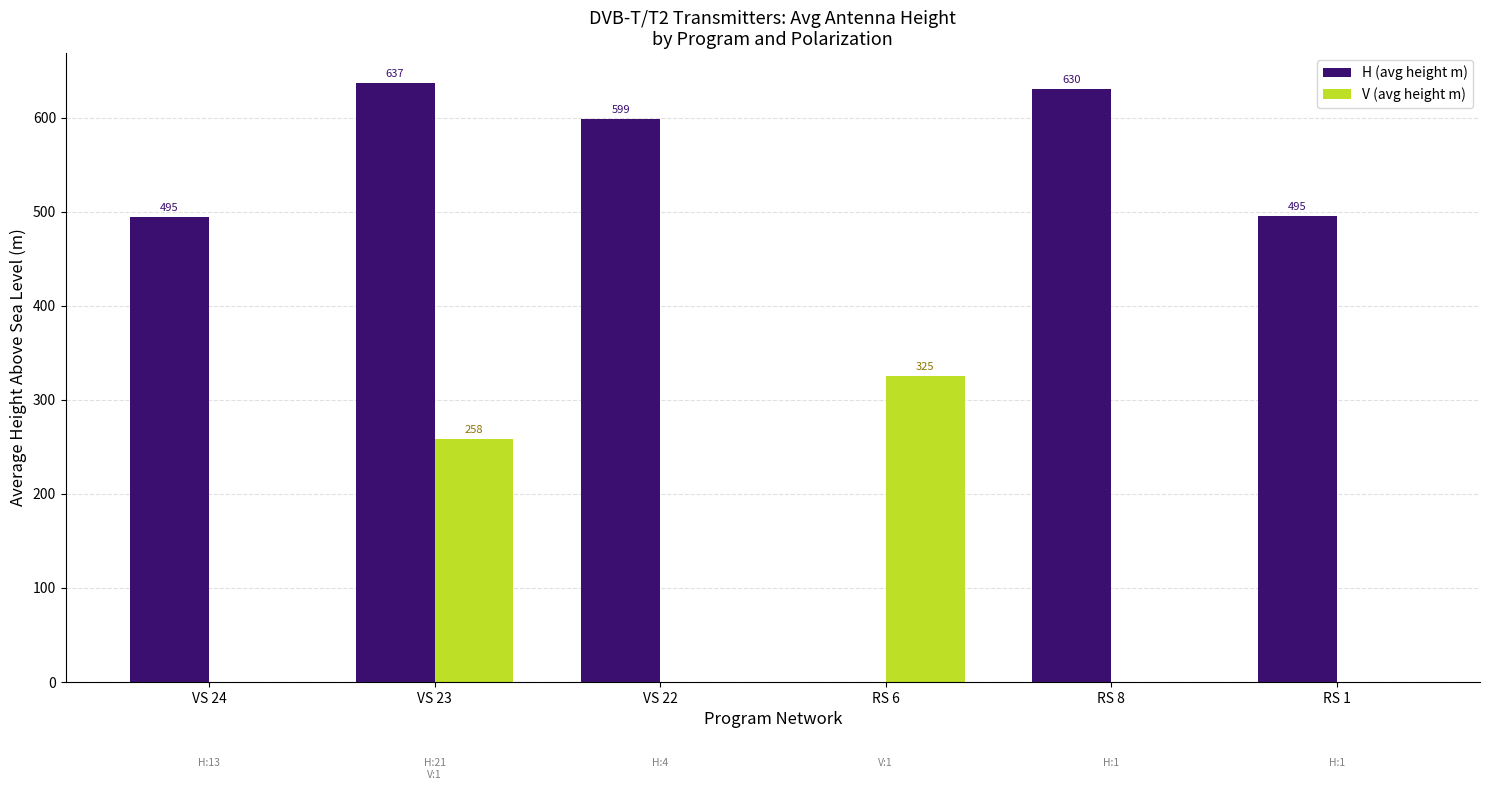

The V (avg height m) series shows 0.0 at VS 22. True or false?

True